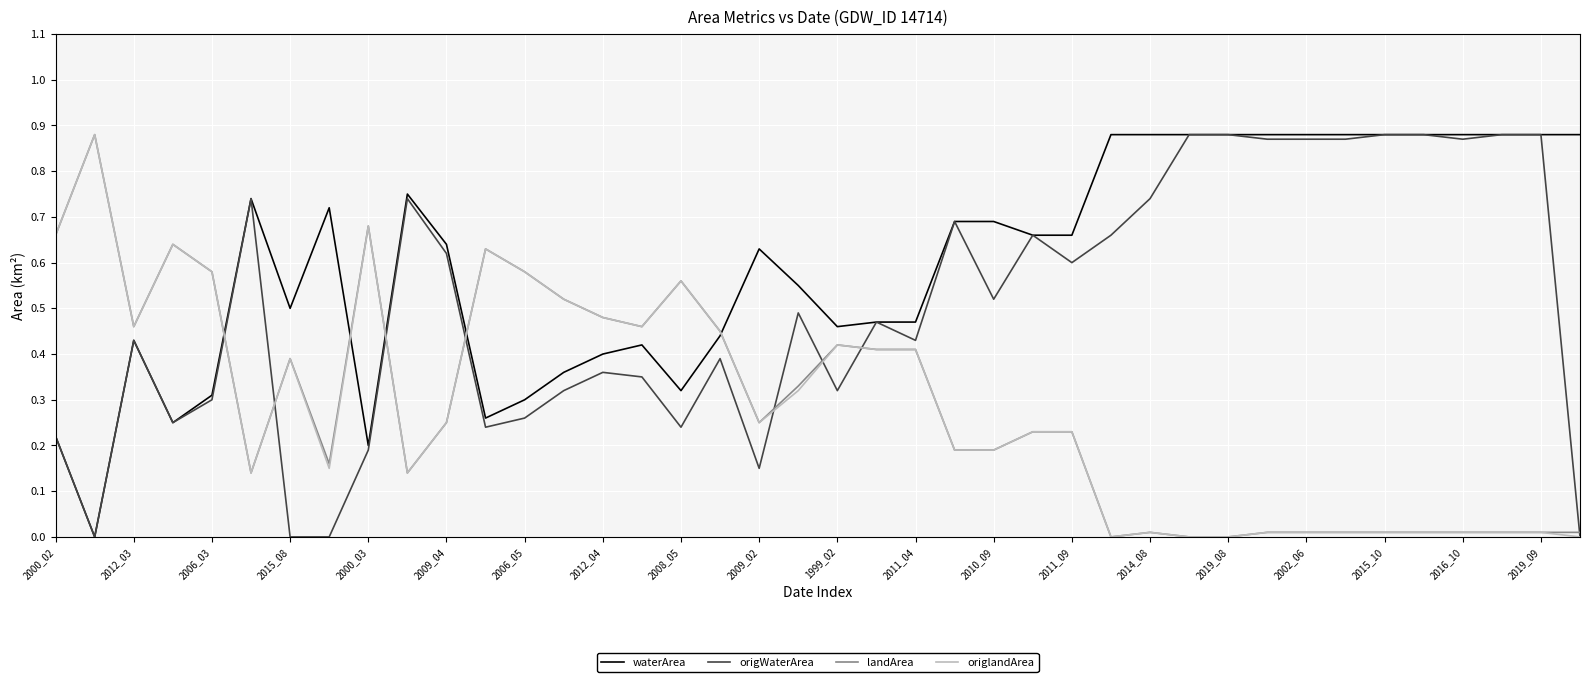

Which series has the largest total across all categories?

waterArea